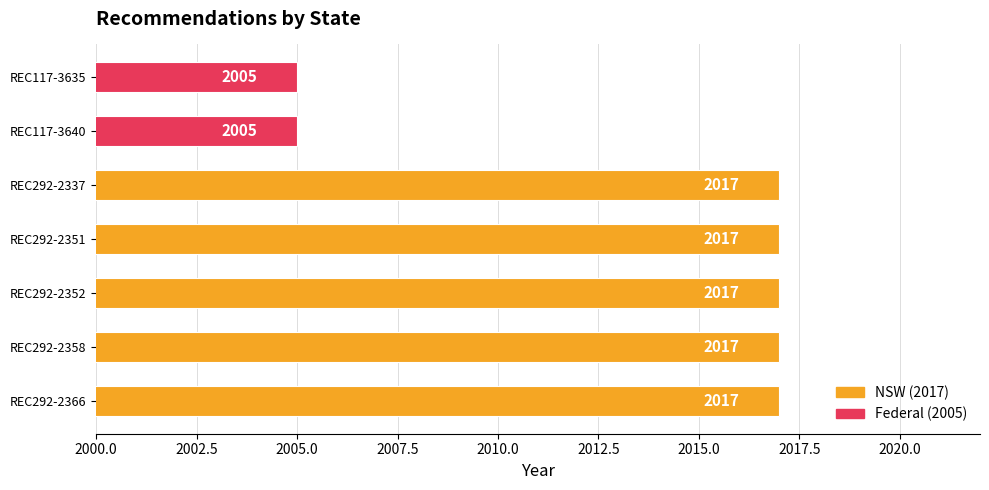

How many values are between 2005 and 2017?

7